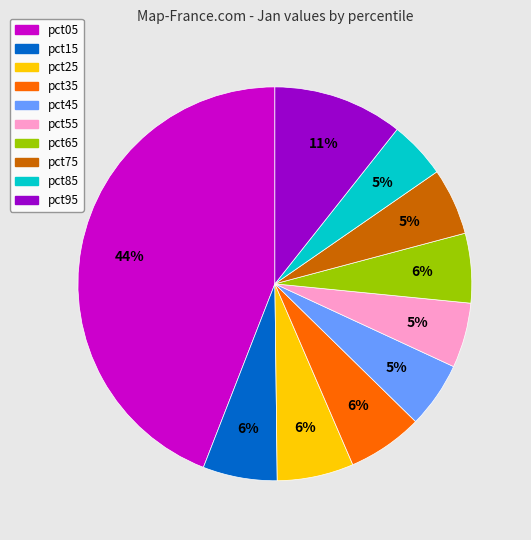

Is it true that pct75 is 5% of the pie?

True